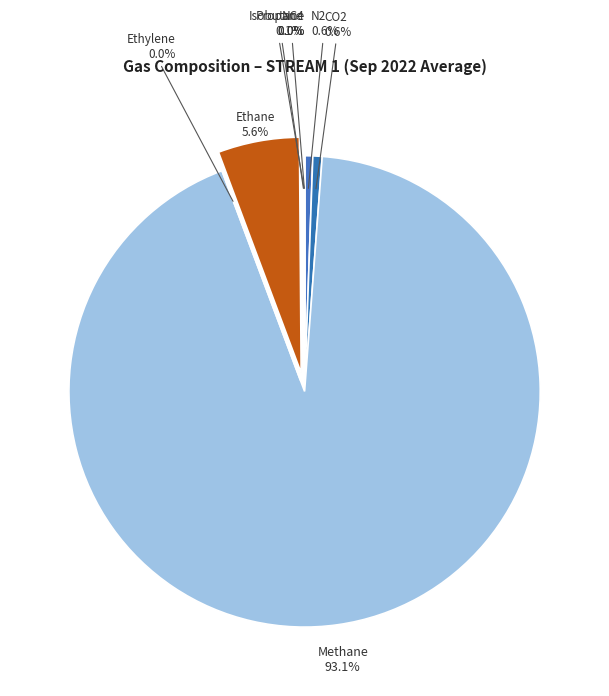

To the nearest percent, what is the difference between the largest and smallest slice percentages?

93%